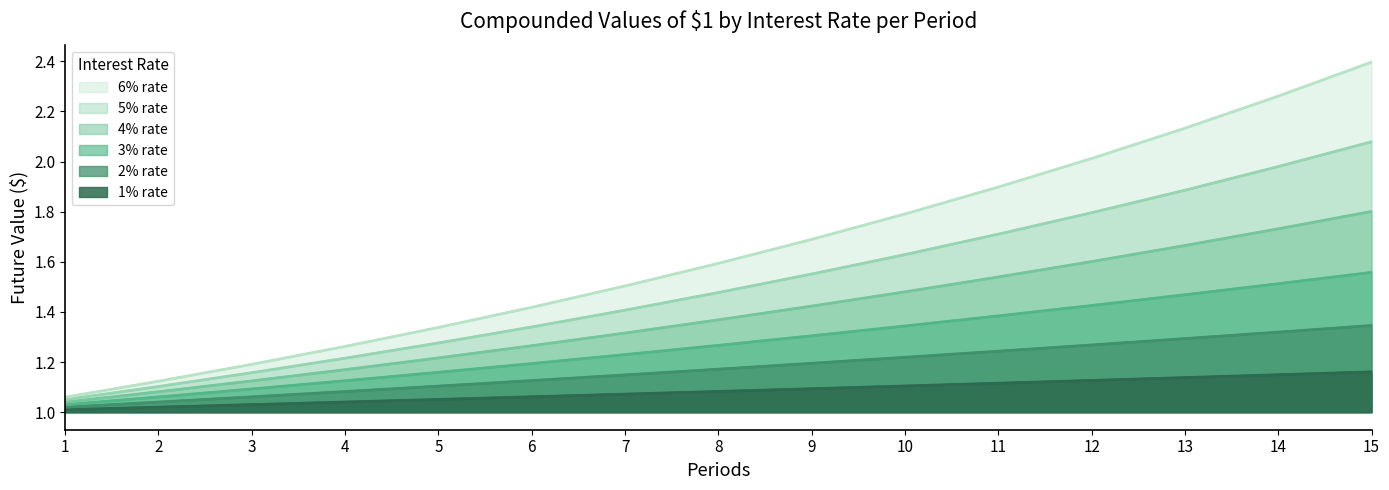

True or false: 1% rate has a value of 1.1 at 9.

True